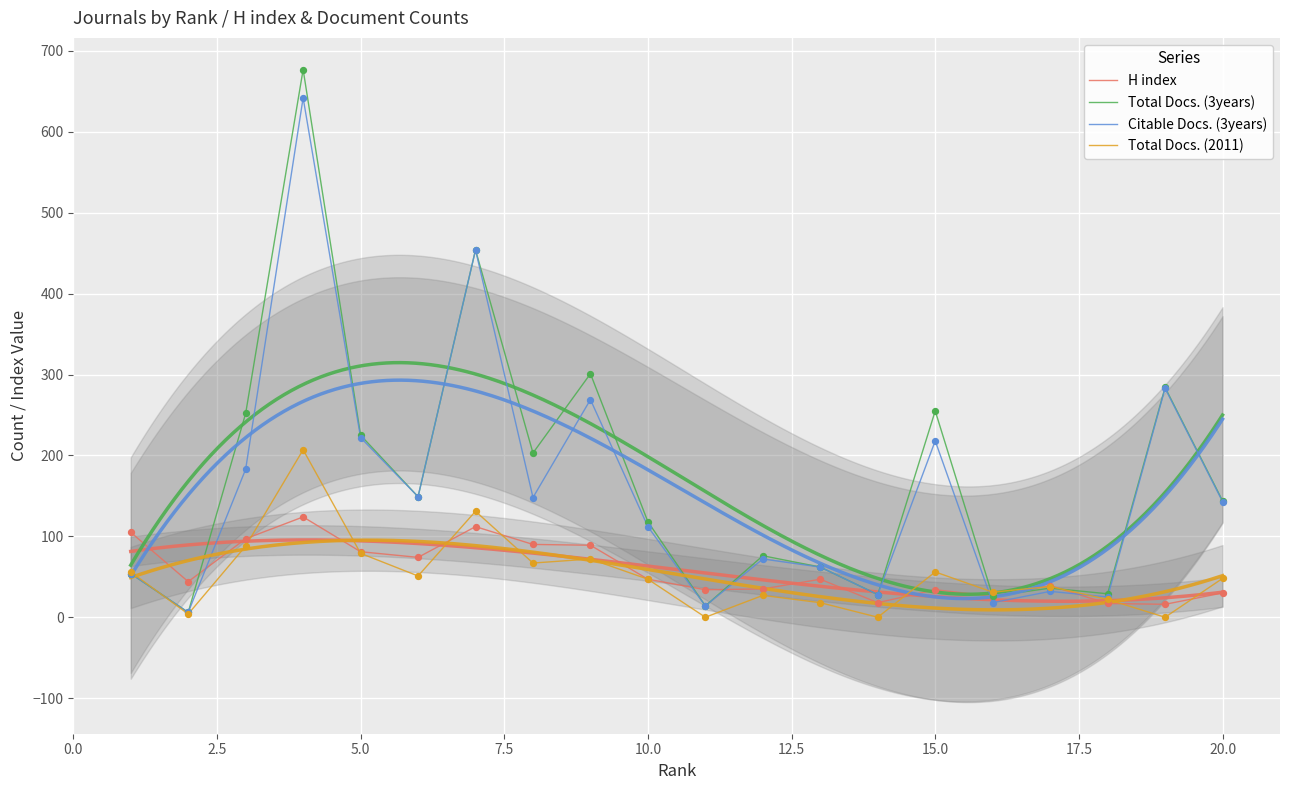

Is the value of Total Docs. (2011) at 22.5 greater than the value of Total Docs. (3years) at 5.0?

No